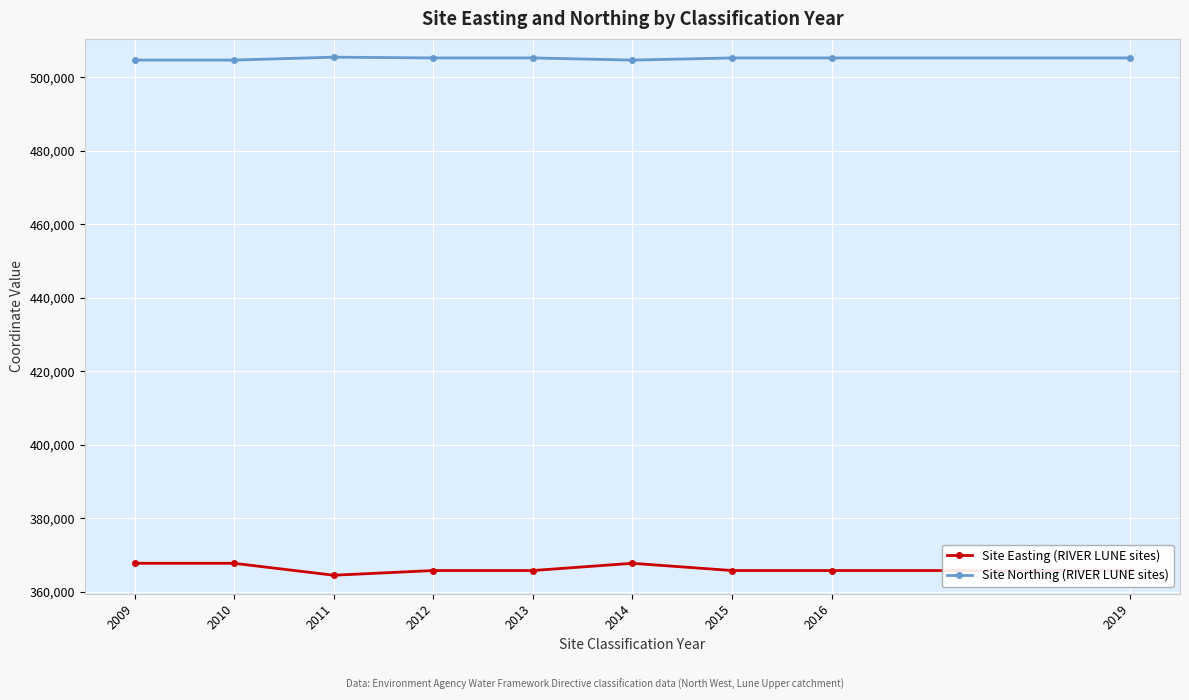

What is the minimum value shown in the chart?

364522